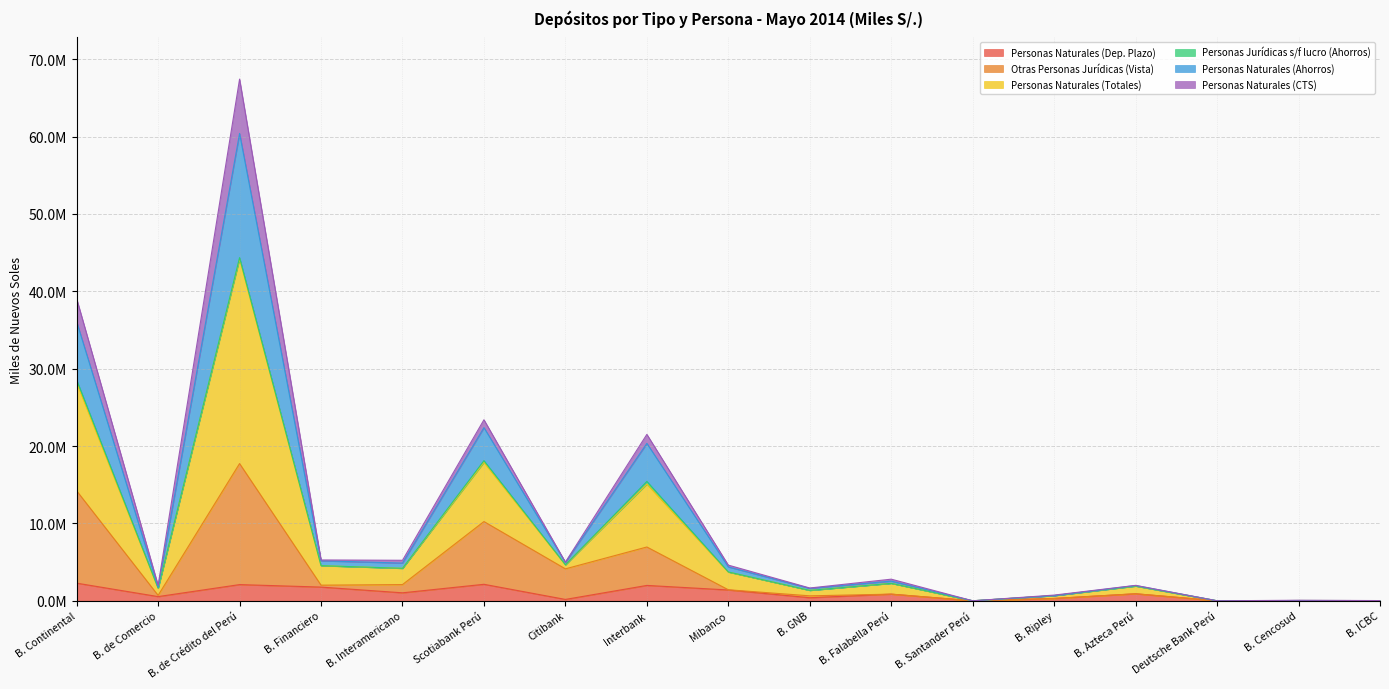

Does the chart have visible grid lines?

Yes